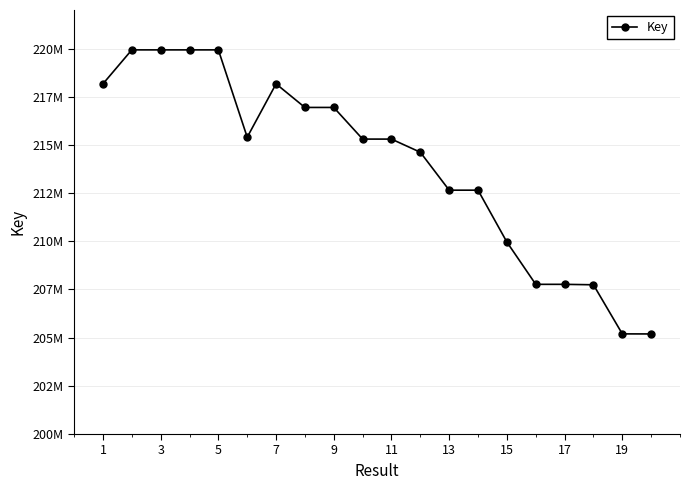

Is this an area chart (filled region under the line)?

No